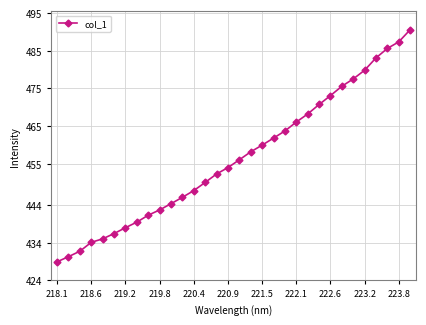

What is the difference between the maximum and minimum values?

61.6